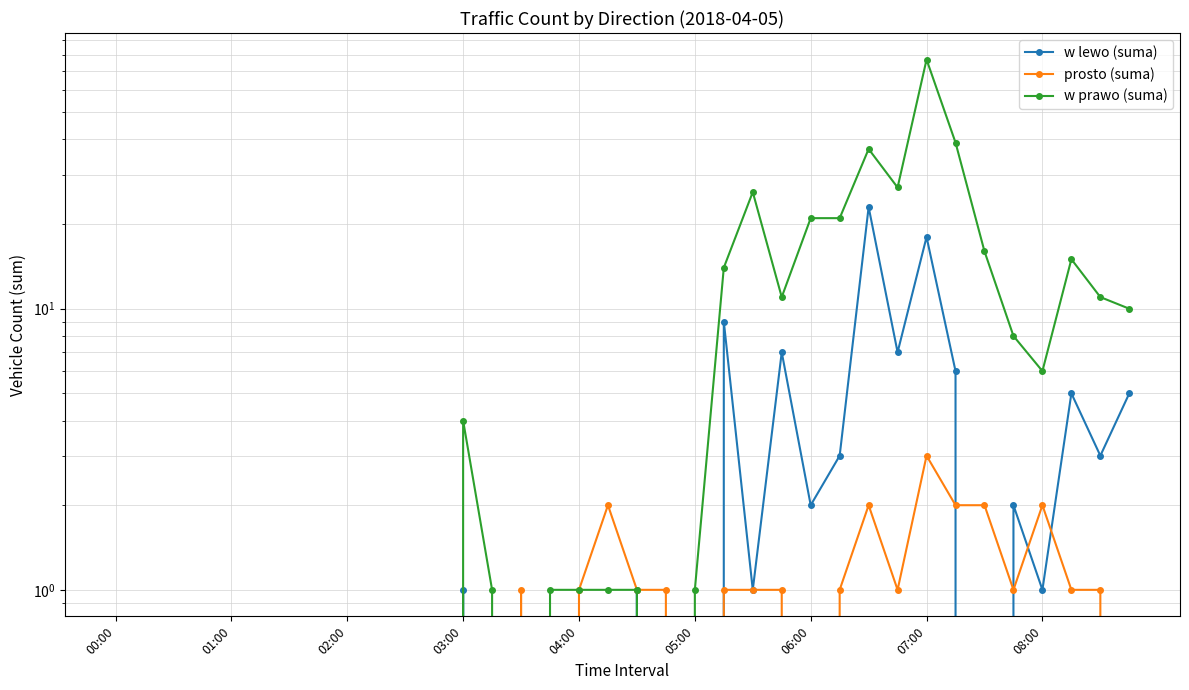

What is the value of the w lewo (suma) point at the 30th from the left?

6